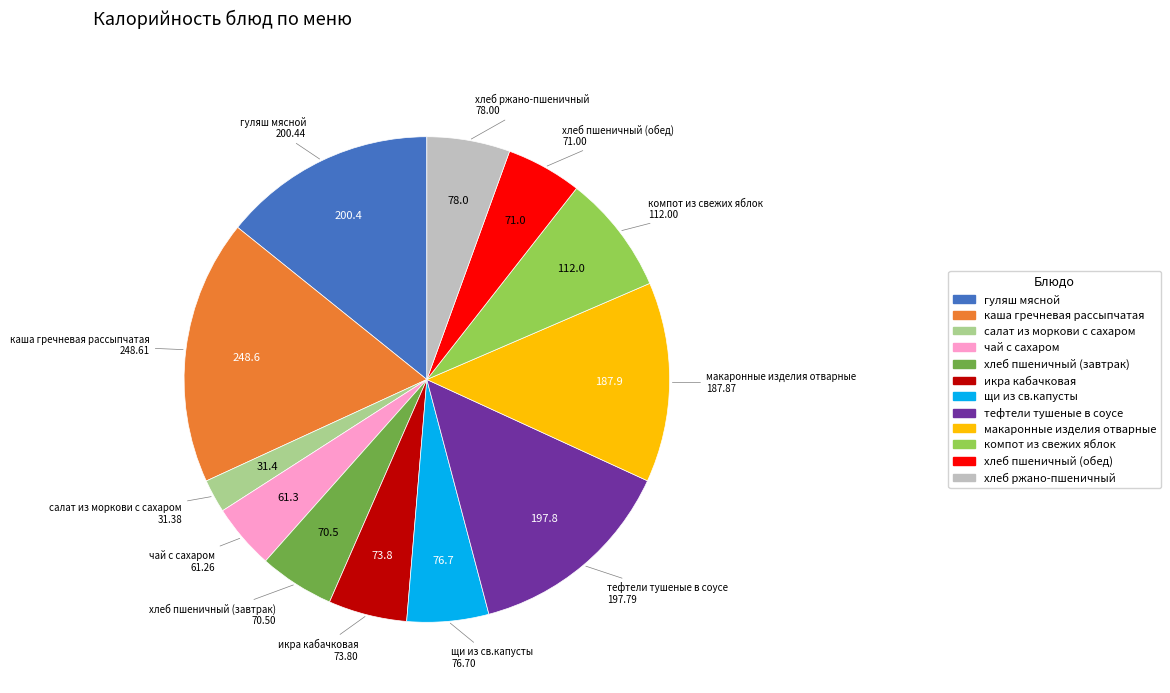

Is there any slice that represents more than half of the pie?

No